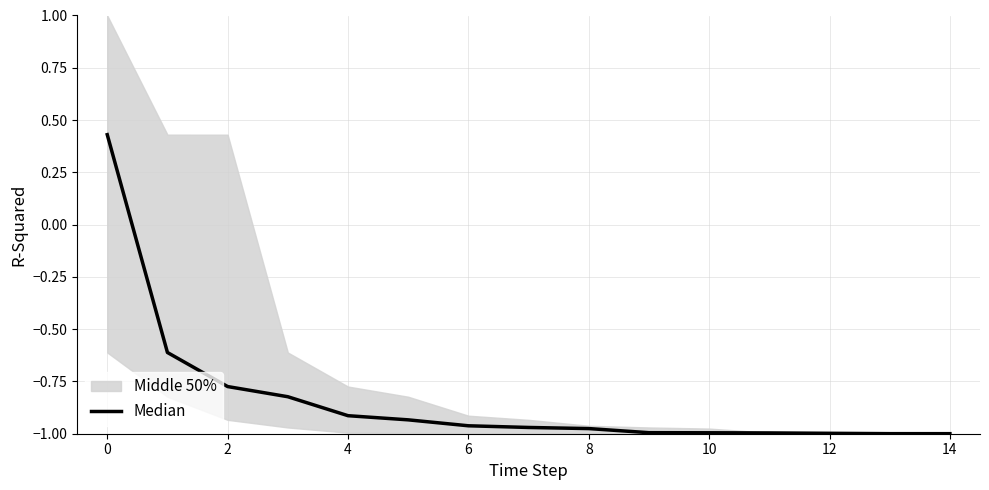

The value at 0 is -0.2. True or false?

False